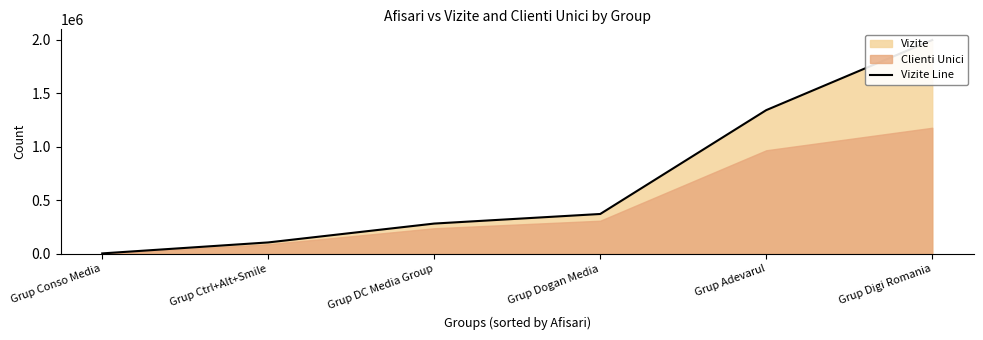

Read the value at Grup Adevarul, to the nearest 10.

1342750